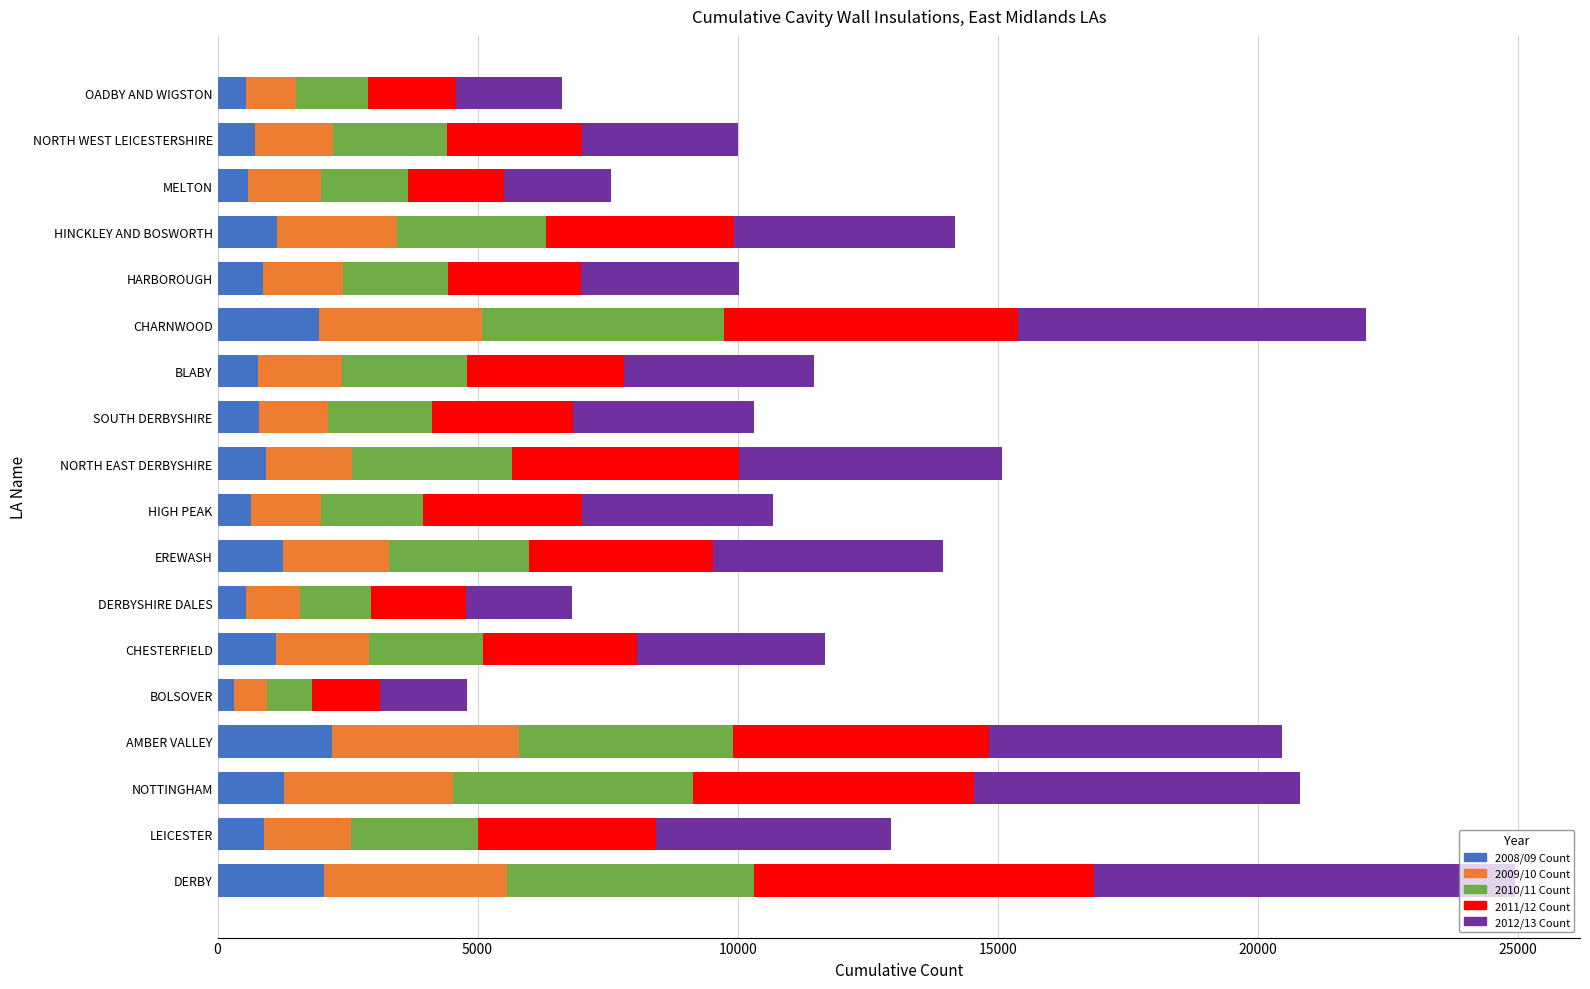

The 2008/09 Count series shows 601 at CHARNWOOD. True or false?

False